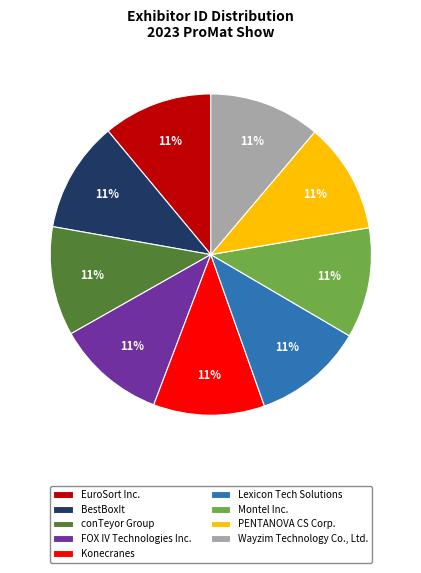

Combined, do FOX IV Technologies Inc. and EuroSort Inc. account for over 50%?

No